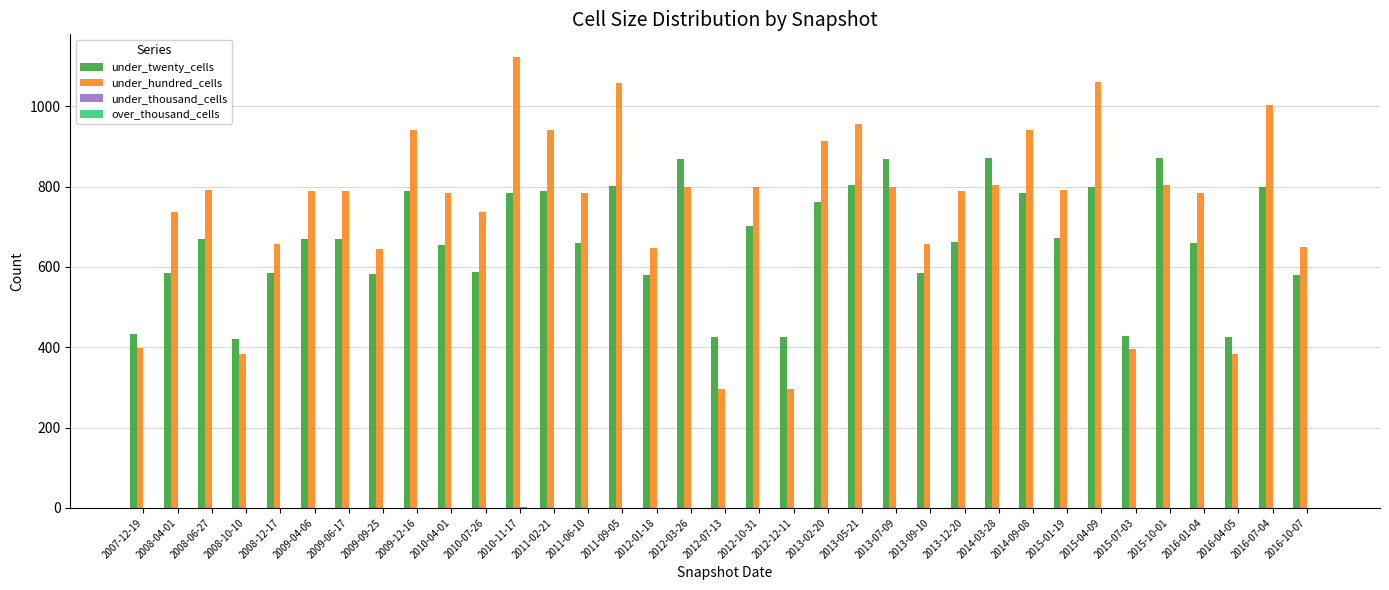

At which category is the sum across all series the highest?

2010-11-17